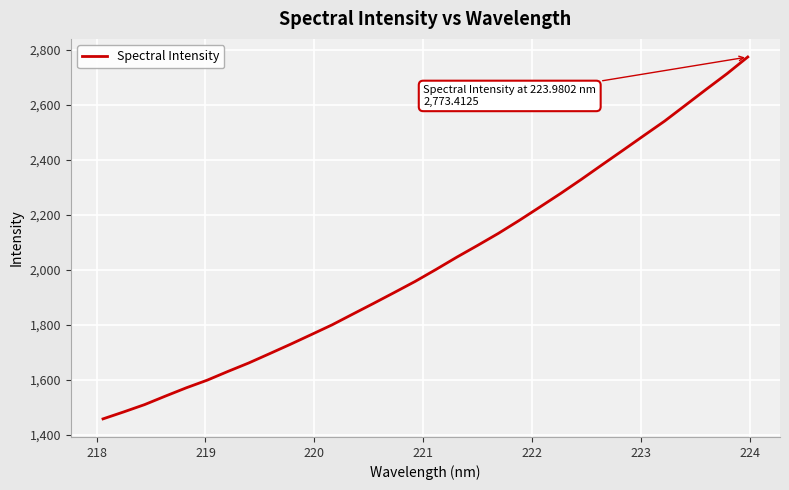

What is the greatest value displayed?

2773.4